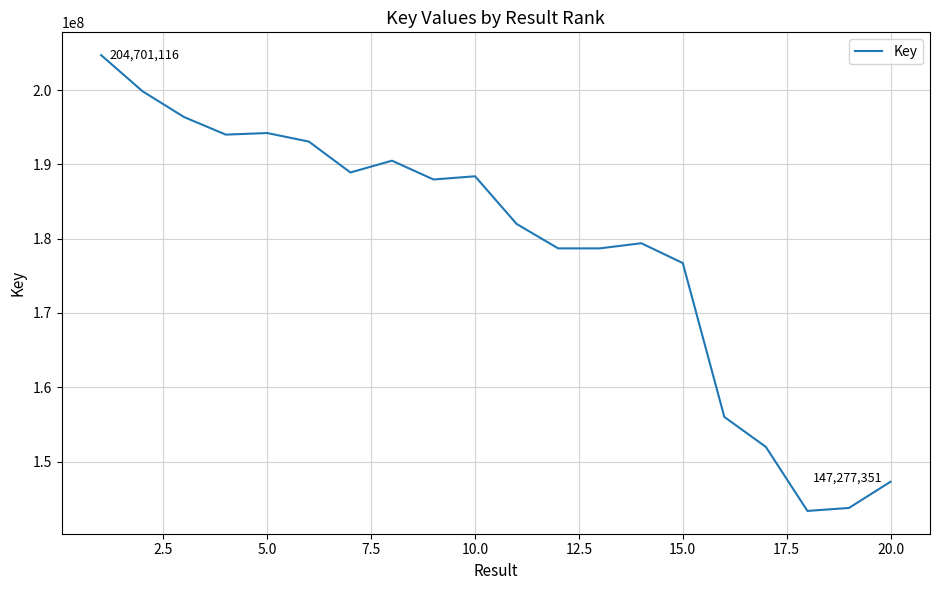

True or false: the data has more than 2 interior local peaks.

True